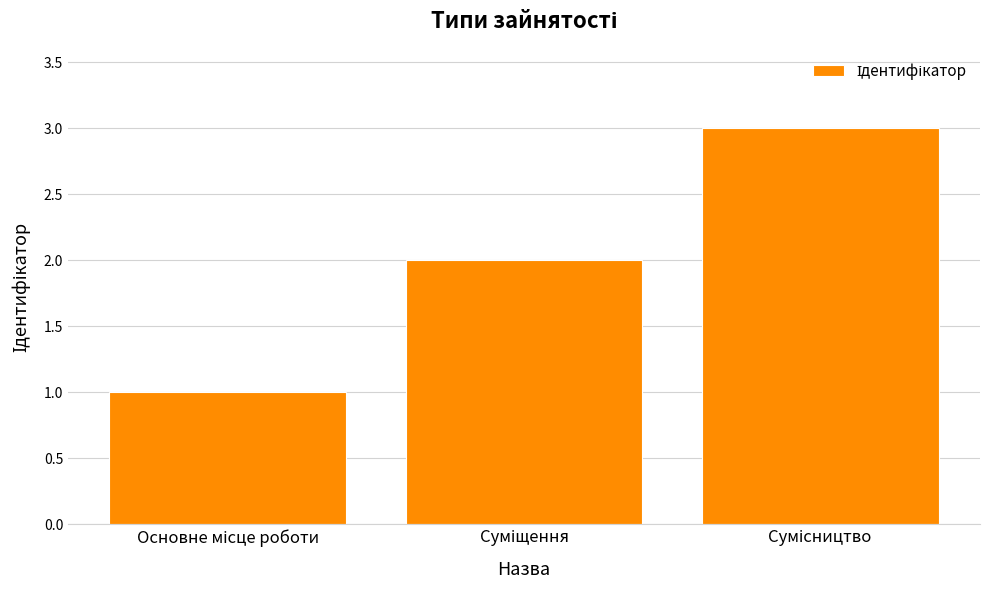

What is the maximum value shown in the chart?

3